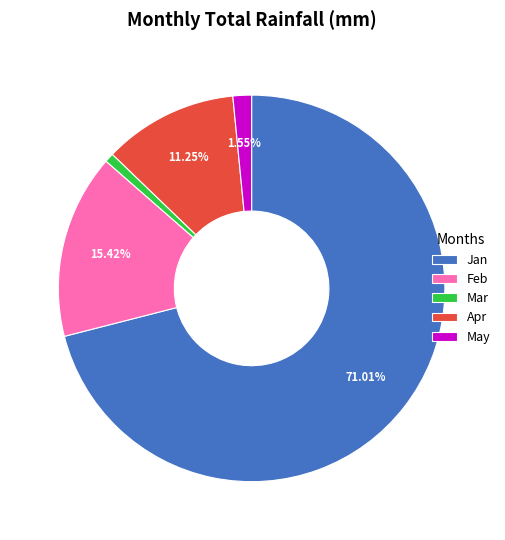

To the nearest percent, what is the difference between the Apr and Mar slice percentages?

10%